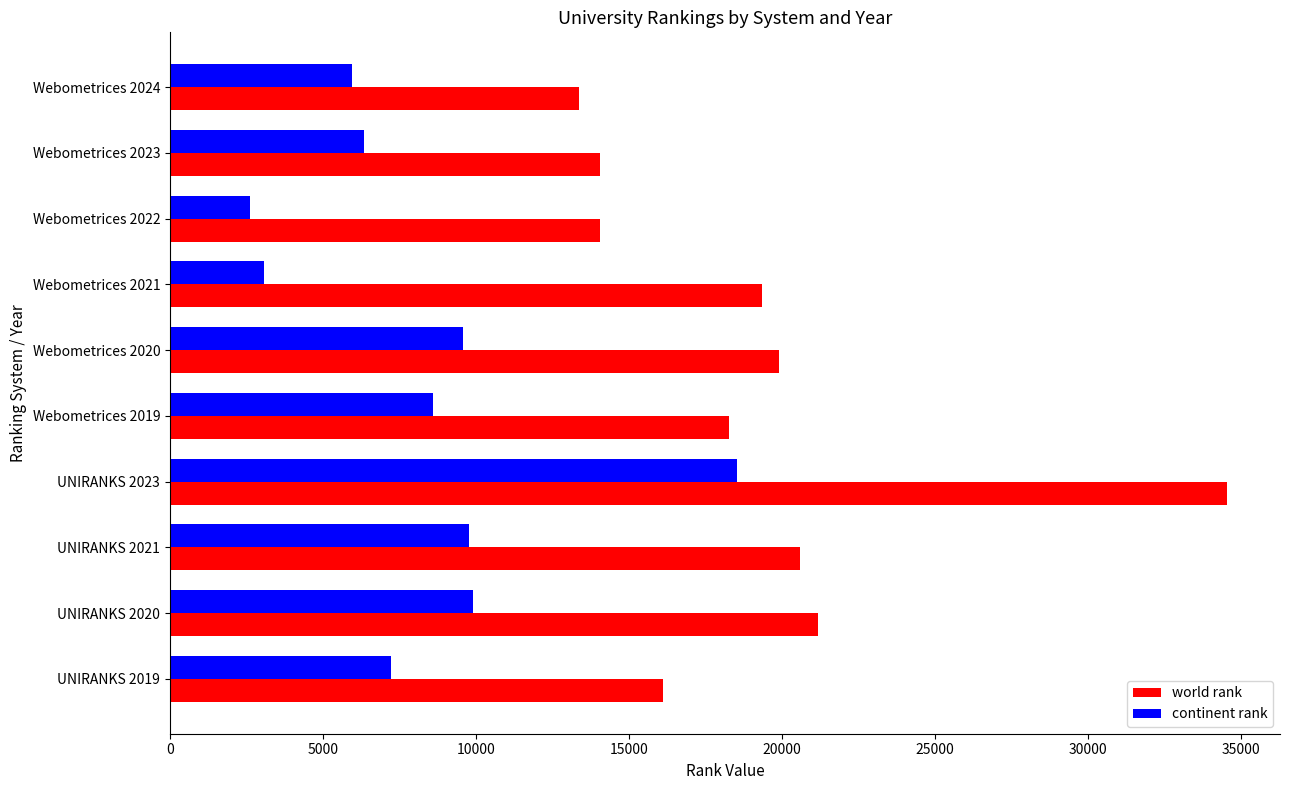

Rank the series at UNIRANKS 2021 from highest to lowest value.

world rank, continent rank